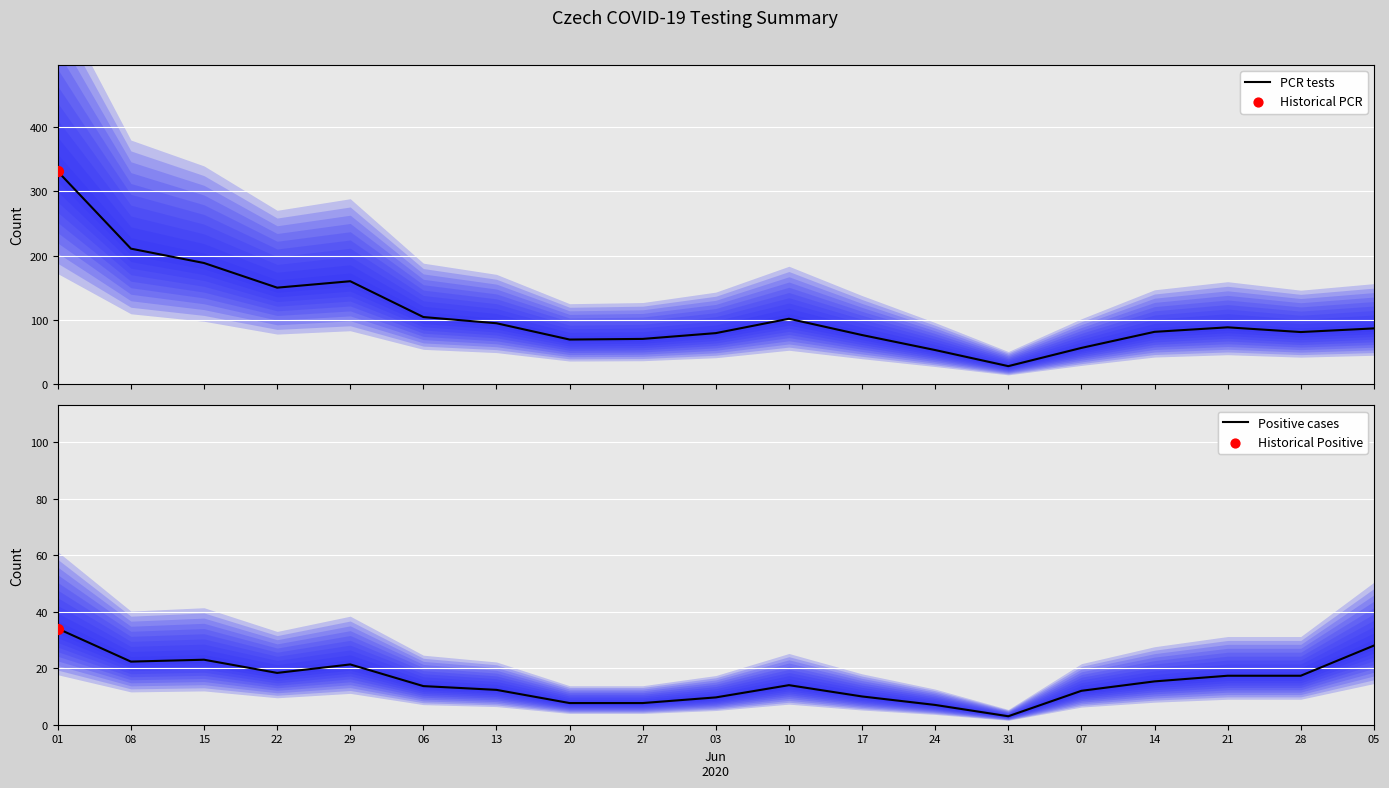

At how many categories does at least one series exceed 40?

18